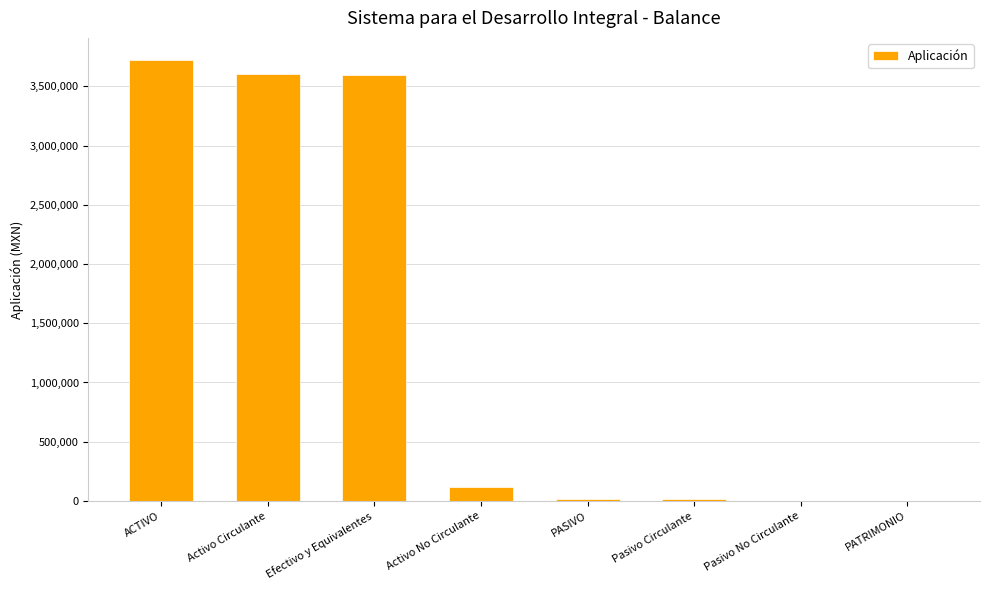

What is the greatest value displayed?

3724016.6